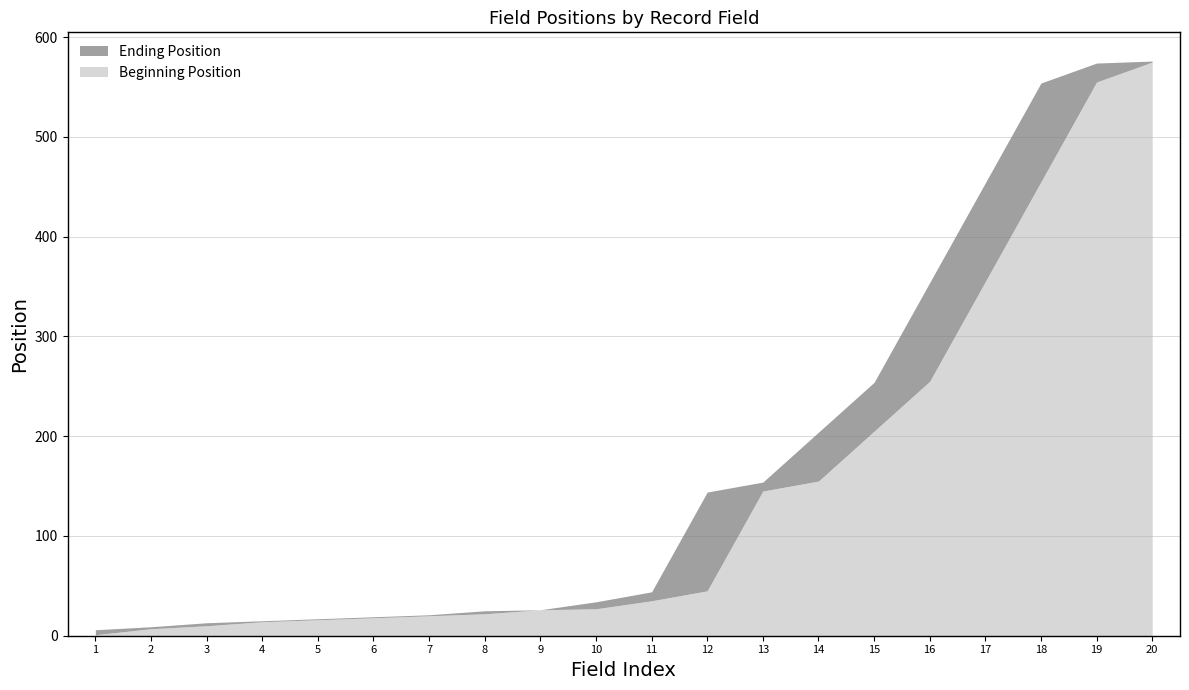

Where is Beginning Position nearest to the value 288?

16